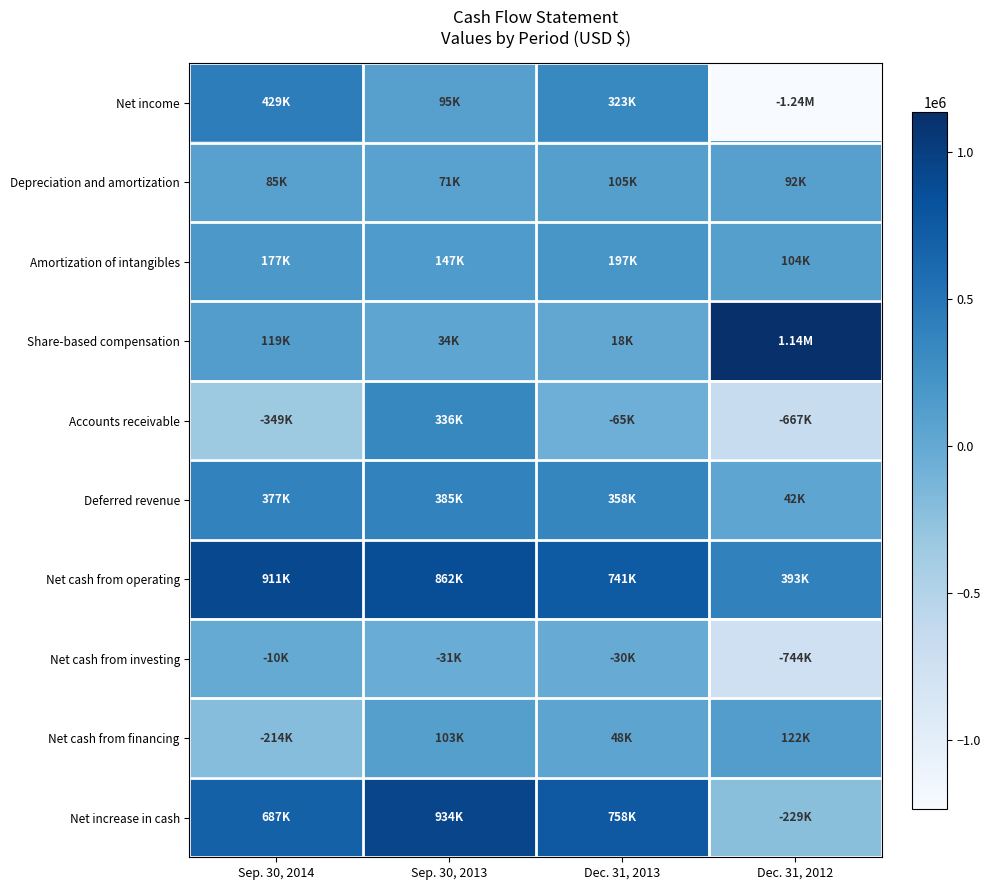

Reading left to right, what are all the values shown in this chart?

Net income: Sep. 30, 2014=428796	Sep. 30, 2013=95496	Dec. 31, 2013=322548	Dec. 31, 2012=-1235170
Depreciation and amortization: Sep. 30, 2014=84682	Sep. 30, 2013=71374	Dec. 31, 2013=105330	Dec. 31, 2012=92037
Amortization of intangibles: Sep. 30, 2014=177373	Sep. 30, 2013=147231	Dec. 31, 2013=196633	Dec. 31, 2012=103523
Share-based compensation: Sep. 30, 2014=119161	Sep. 30, 2013=34212	Dec. 31, 2013=17616	Dec. 31, 2012=1136258
Accounts receivable: Sep. 30, 2014=-349432	Sep. 30, 2013=335833	Dec. 31, 2013=-65464	Dec. 31, 2012=-667315
Deferred revenue: Sep. 30, 2014=377297	Sep. 30, 2013=385399	Dec. 31, 2013=357755	Dec. 31, 2012=42416
Net cash from operating: Sep. 30, 2014=910824	Sep. 30, 2013=862003	Dec. 31, 2013=740996	Dec. 31, 2012=392803
Net cash from investing: Sep. 30, 2014=-10344	Sep. 30, 2013=-31375	Dec. 31, 2013=-30364	Dec. 31, 2012=-744374
Net cash from financing: Sep. 30, 2014=-213599	Sep. 30, 2013=102897	Dec. 31, 2013=47777	Dec. 31, 2012=122332
Net increase in cash: Sep. 30, 2014=686881	Sep. 30, 2013=933525	Dec. 31, 2013=758409	Dec. 31, 2012=-229239